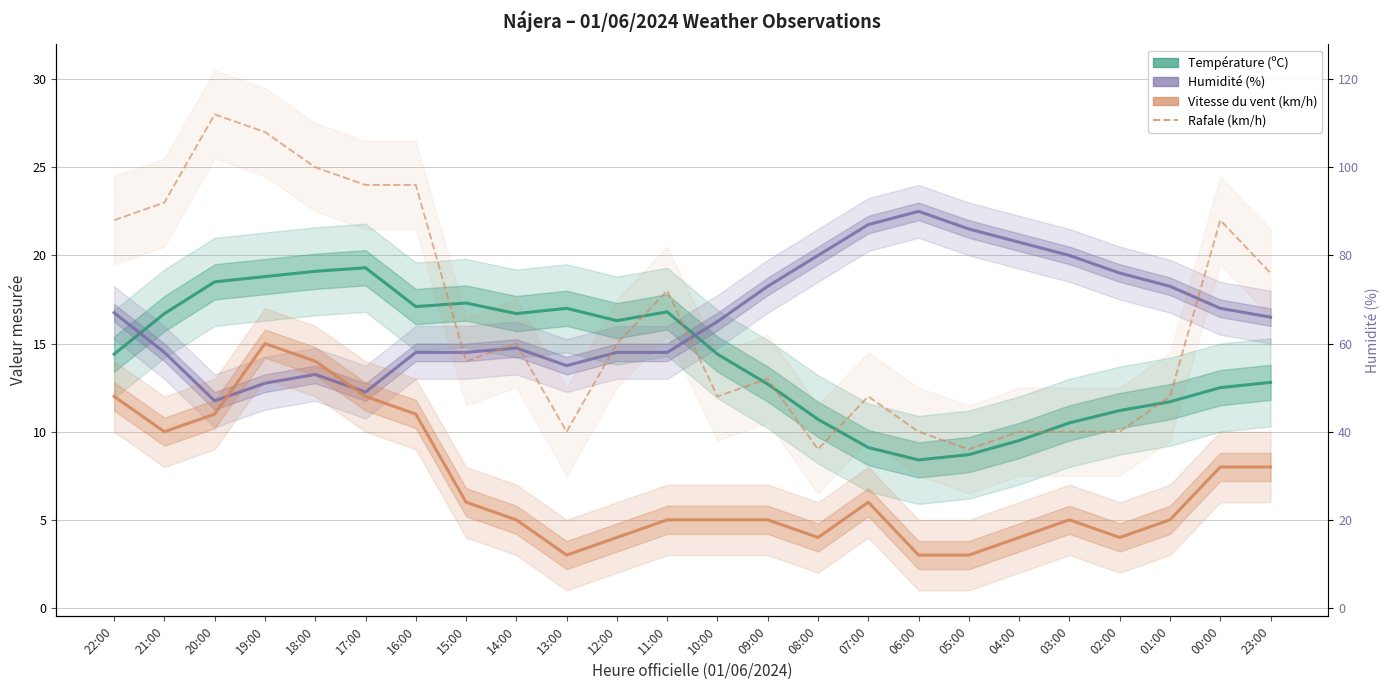

At how many categories does at least one series exceed 20?

12